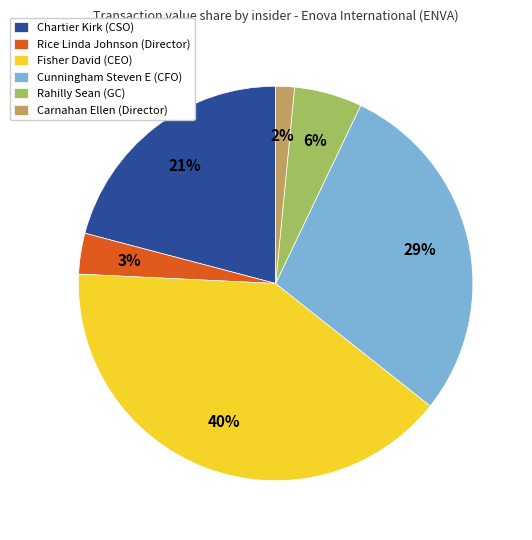

How many slices are in this pie chart?

6